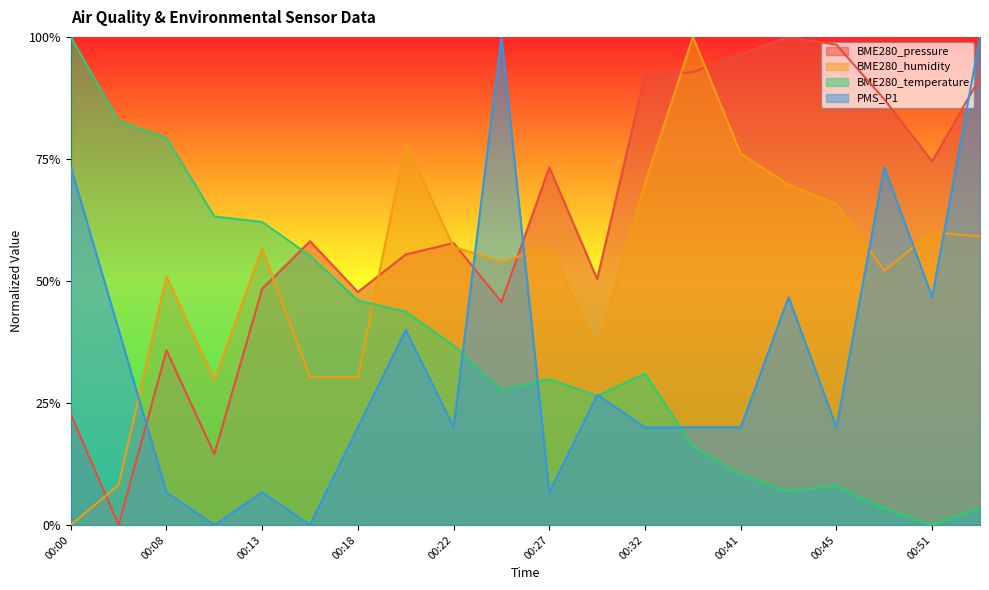

What is the difference between the maximum and minimum values in the BME280_temperature series?

1.0